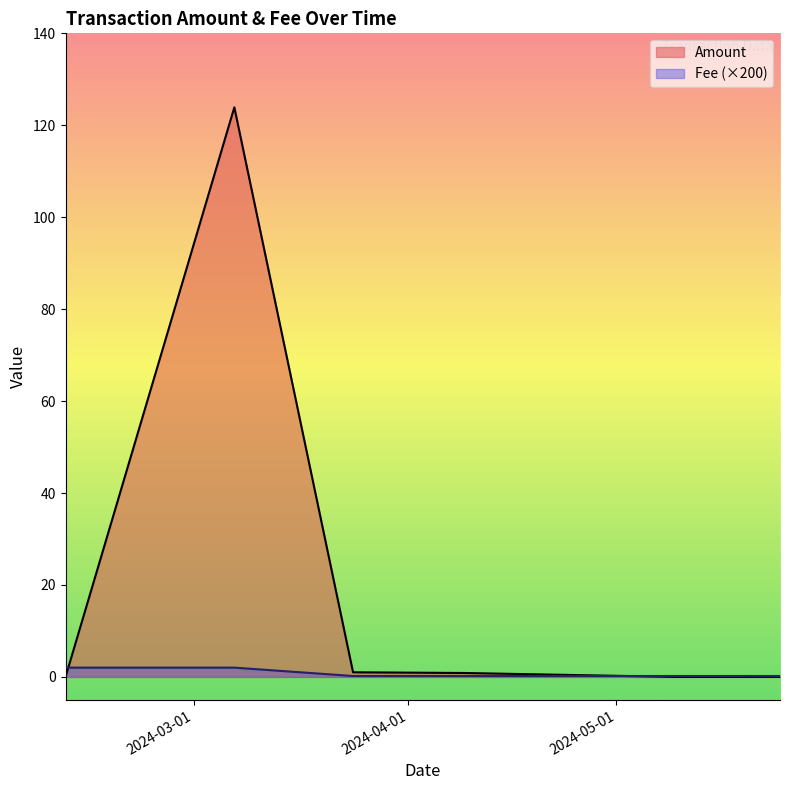

What is the label of the 7th point from the right?

2024-02-11 12:51:00